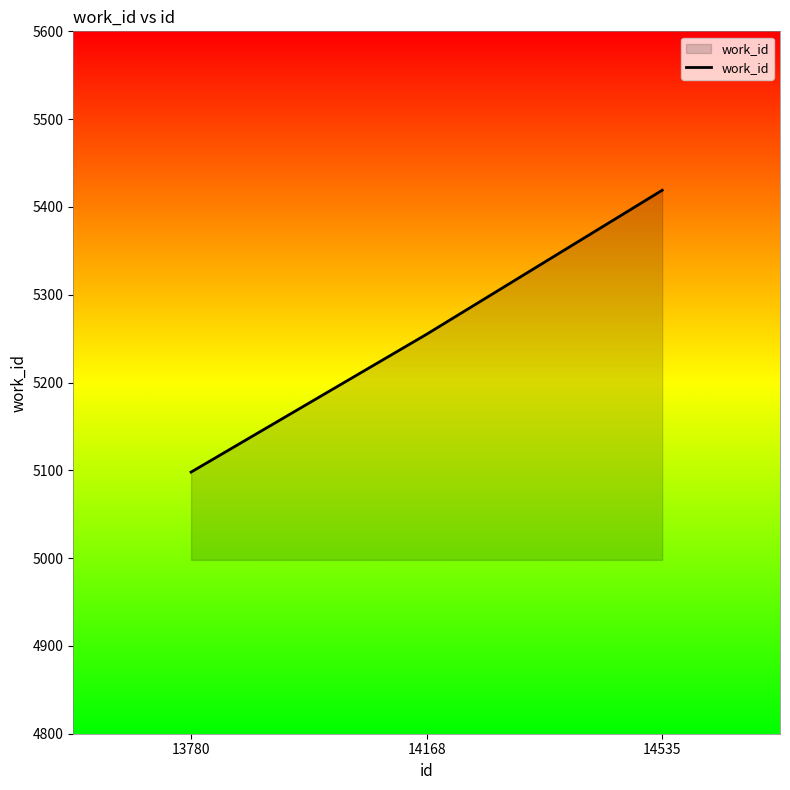

Rank the categories by value from lowest to highest.

13780, 14168, 14535